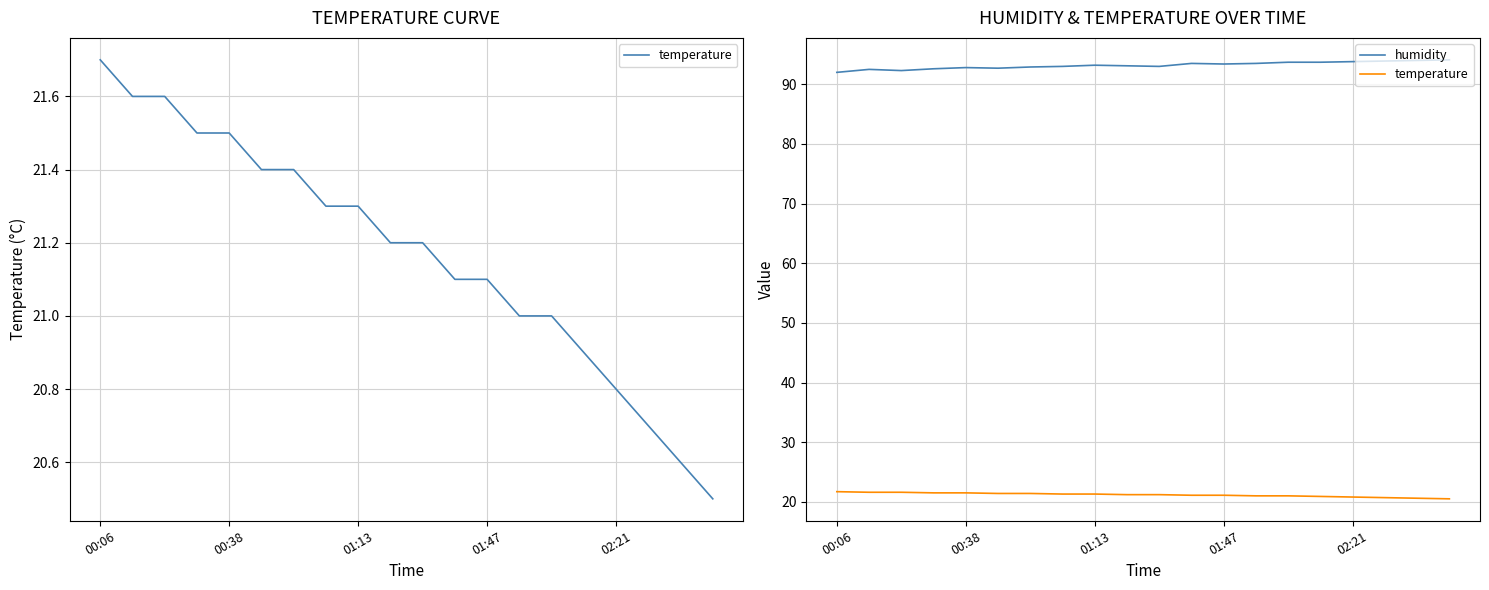

What is the difference between the temperature values at 19 and 17?

0.2